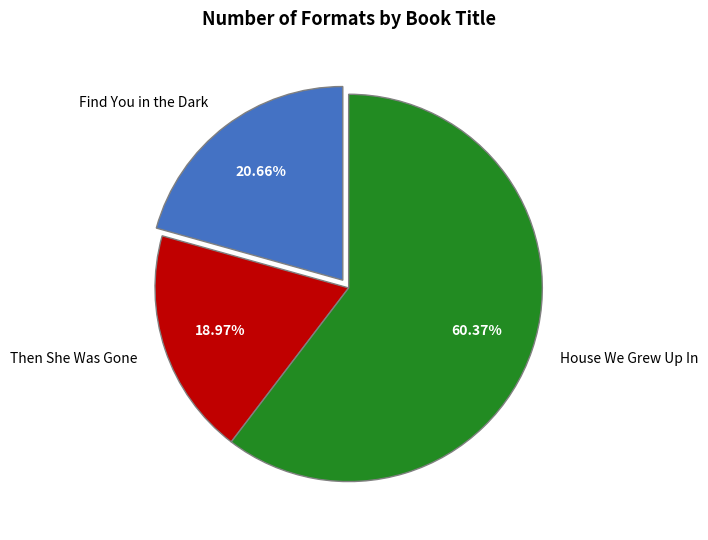

Which has a higher value, House We Grew Up In or Then She Was Gone?

House We Grew Up In